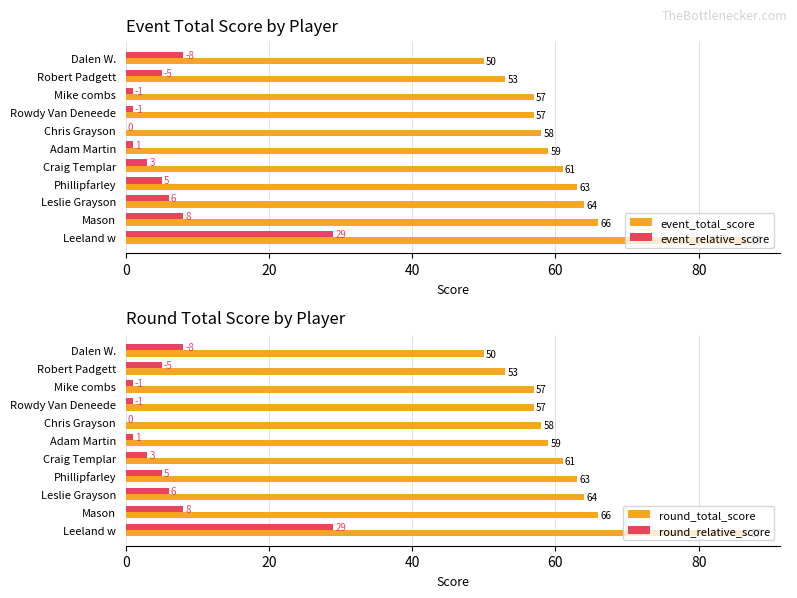

How many values in the round_relative_score series are below 5?

5